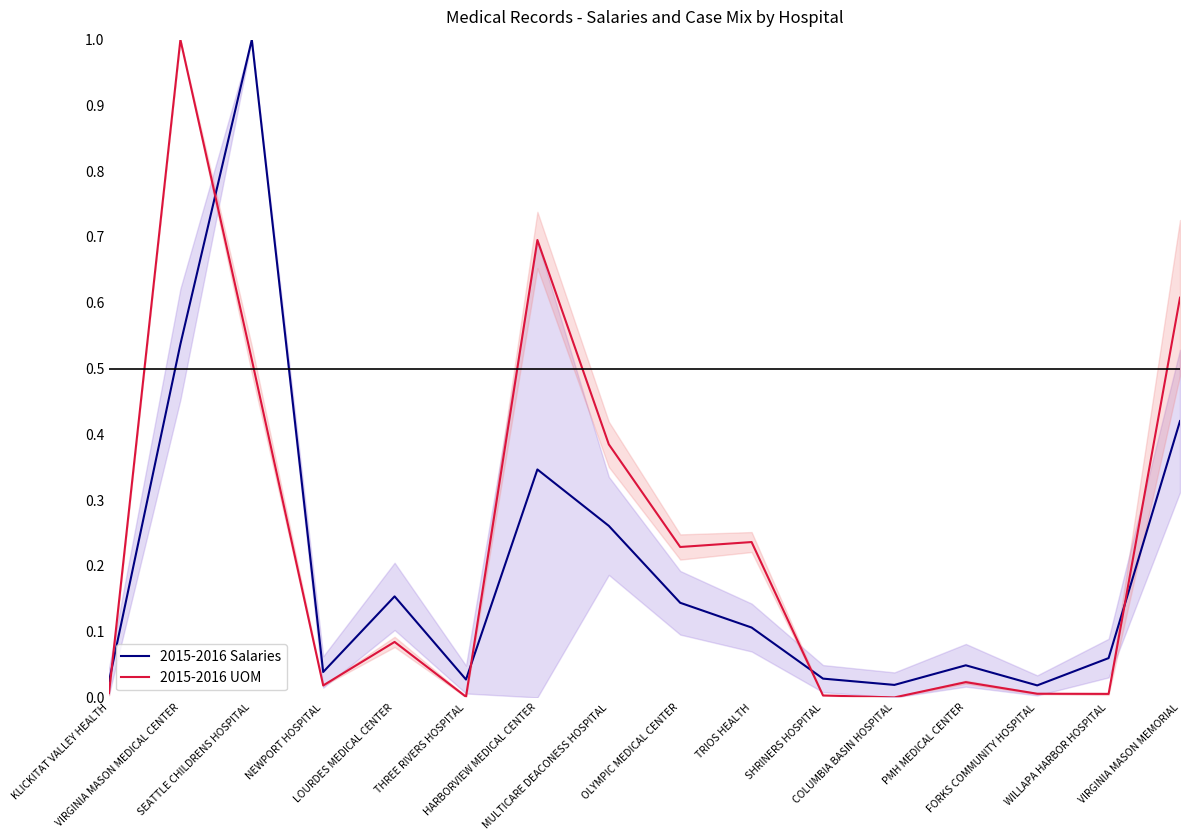

How many categories are shown in the chart?

16